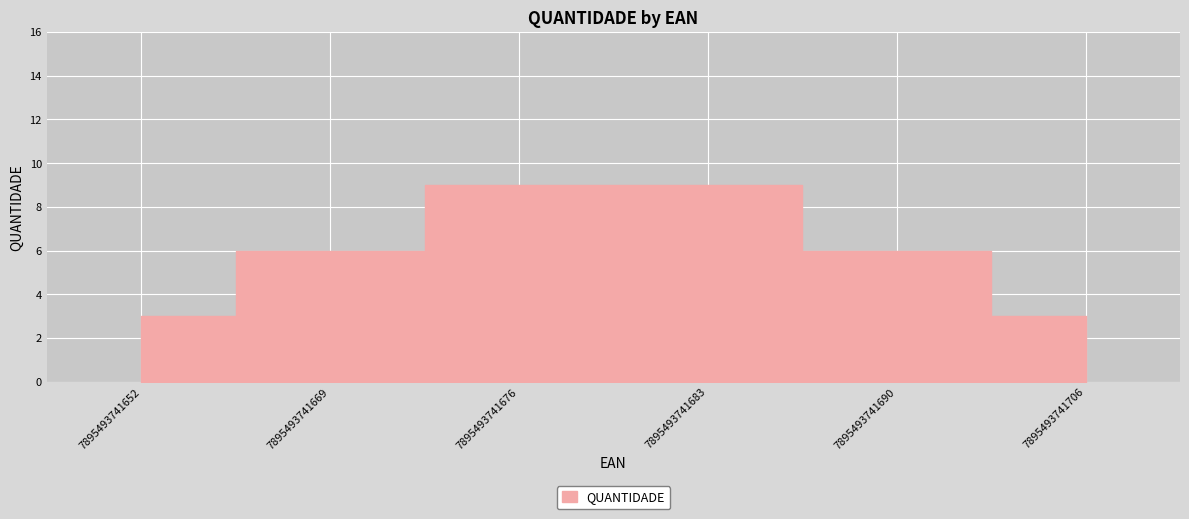

Reading left to right, transcribe all the data shown in this chart.

7895493741652=3	7895493741669=6	7895493741676=9	7895493741683=9	7895493741690=6	7895493741706=3